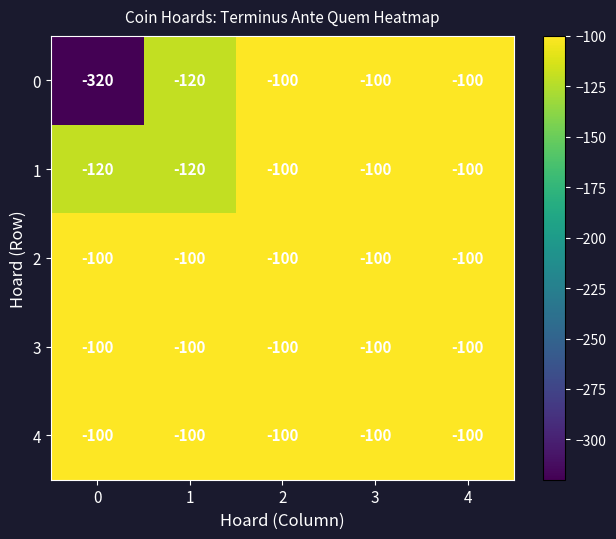

What is the difference between the highest and lowest values at 0?

220